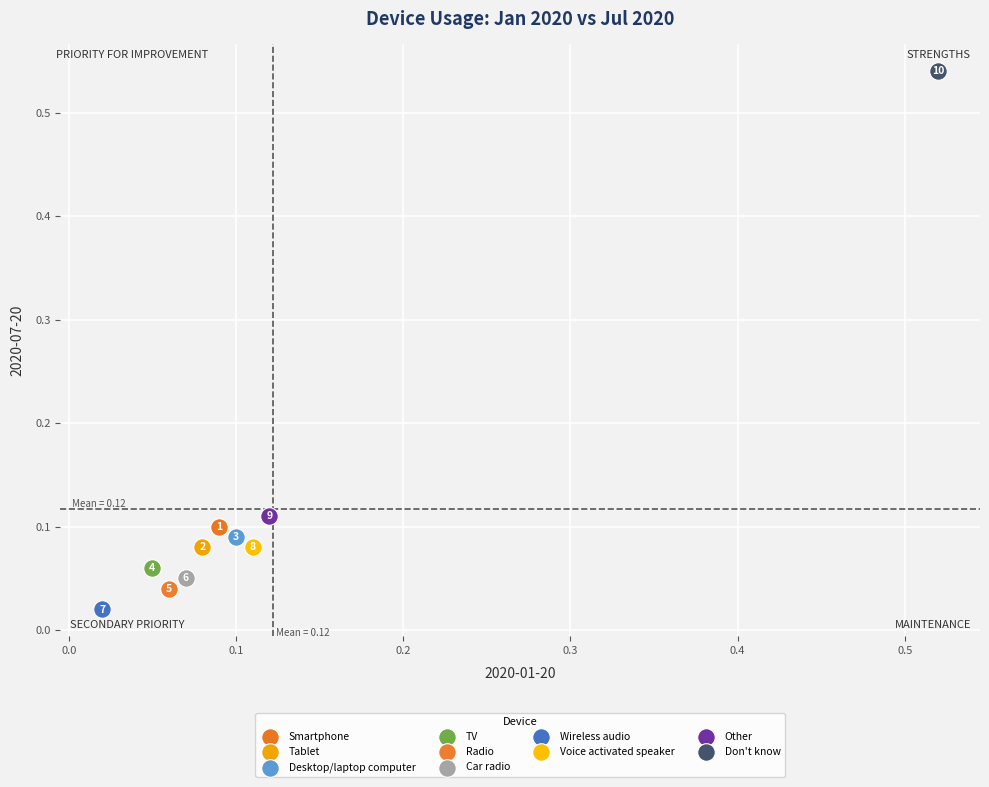

What are all the series names shown in the legend?

Smartphone, Tablet, Desktop/laptop computer, TV, Radio, Car radio, Wireless audio, Voice activated speaker, Other, Don't know